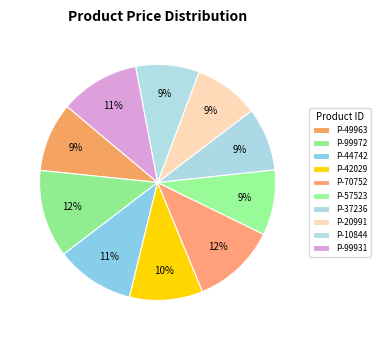

How many segments does this pie chart have?

10